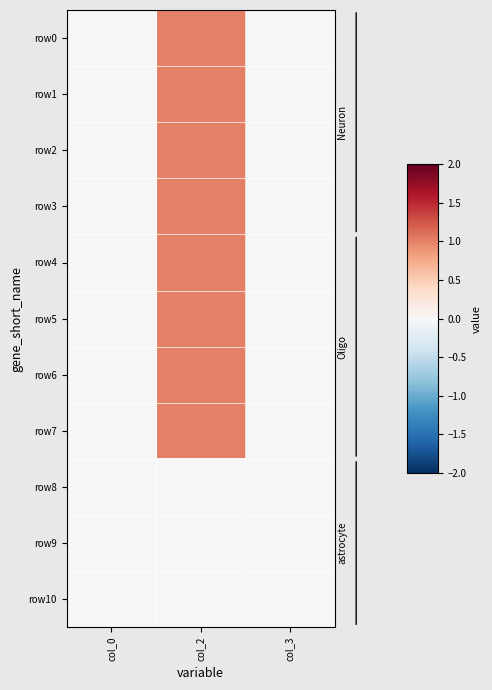

Which series has the largest range (max minus min)?

row0